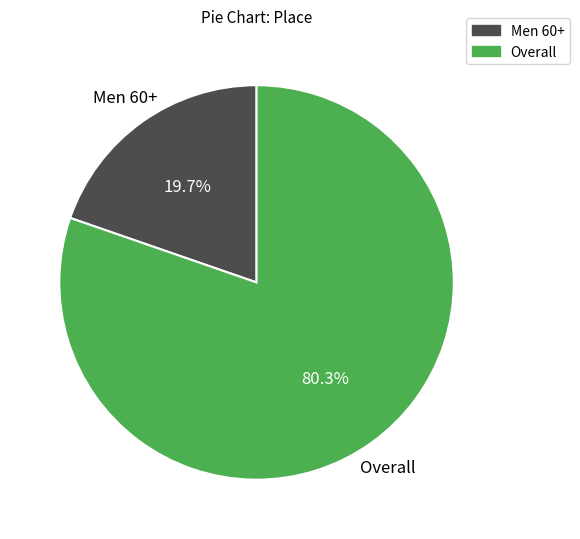

Between Men 60+ and Overall, which is larger?

Overall